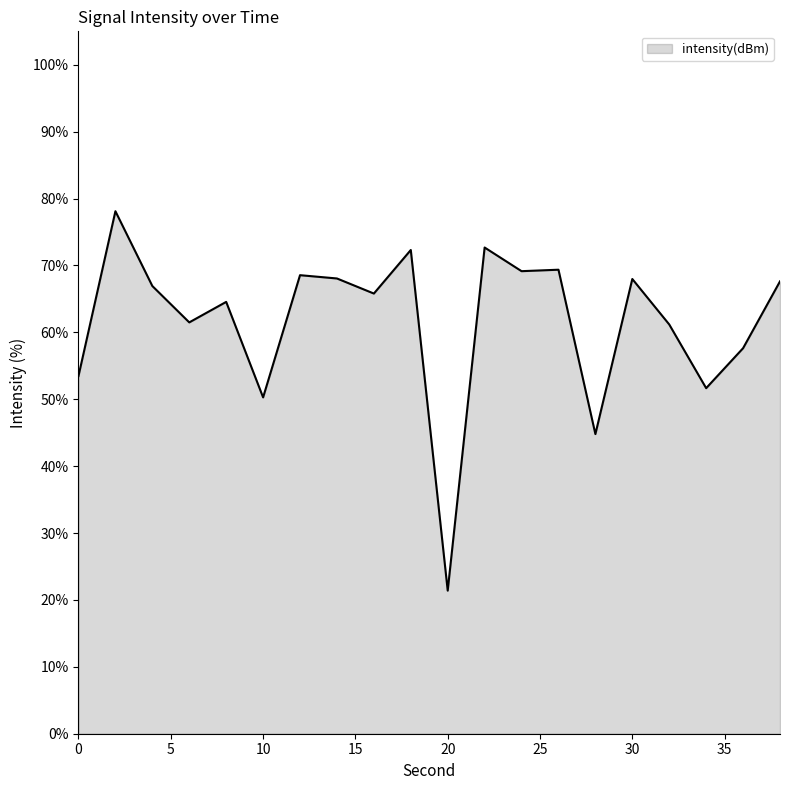

What is the minimum value shown in the chart?

21.4